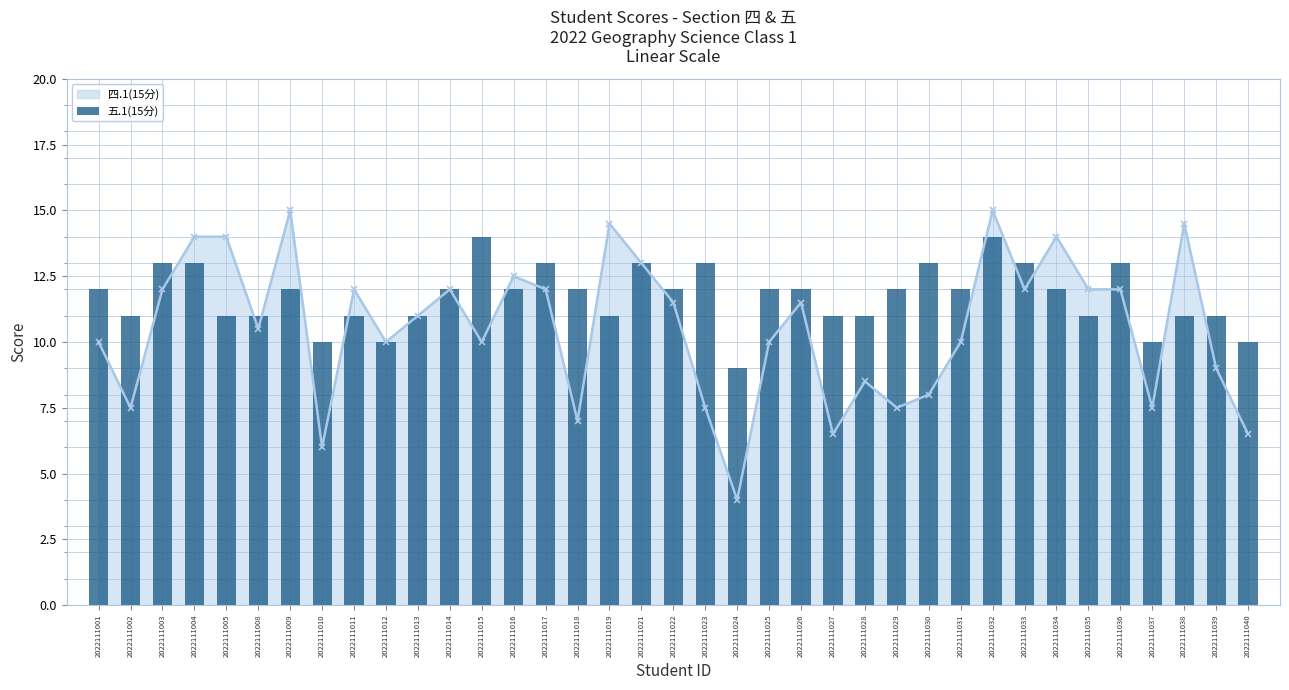

The 四.1(15分) series shows 18.4 at 2022111011. True or false?

False